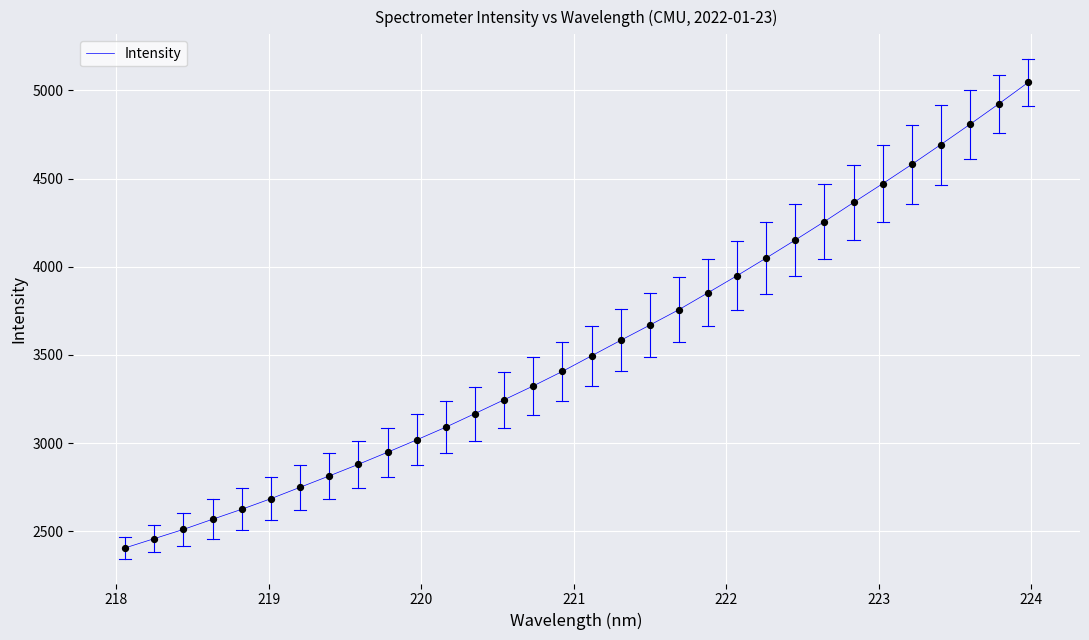

What is the smallest value displayed?

2405.2